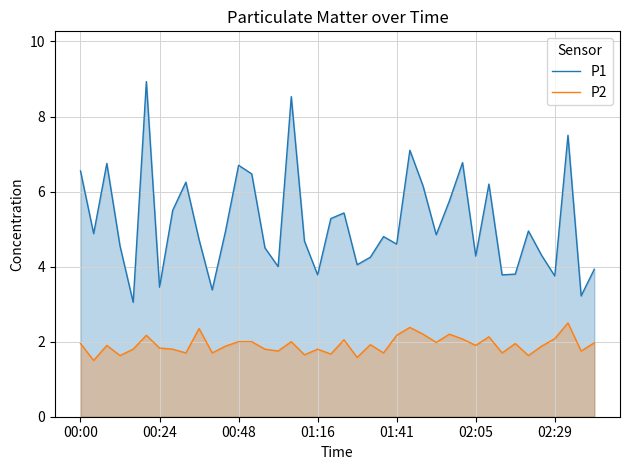

What is the difference between the maximum and minimum values in the P2 series?

1.0